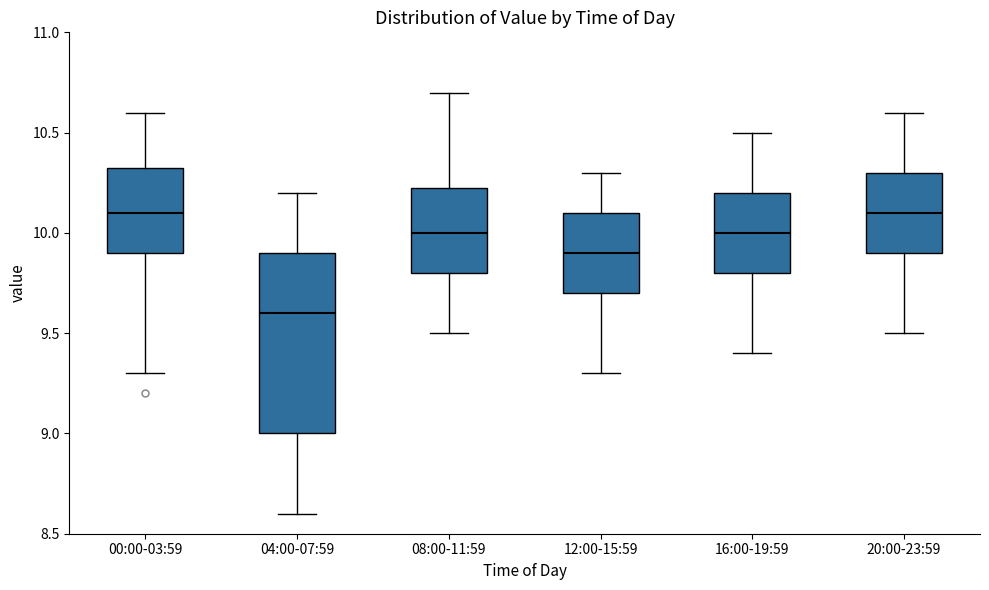

Which box is the tallest, from its lower edge to its upper edge?

04:00-07:59